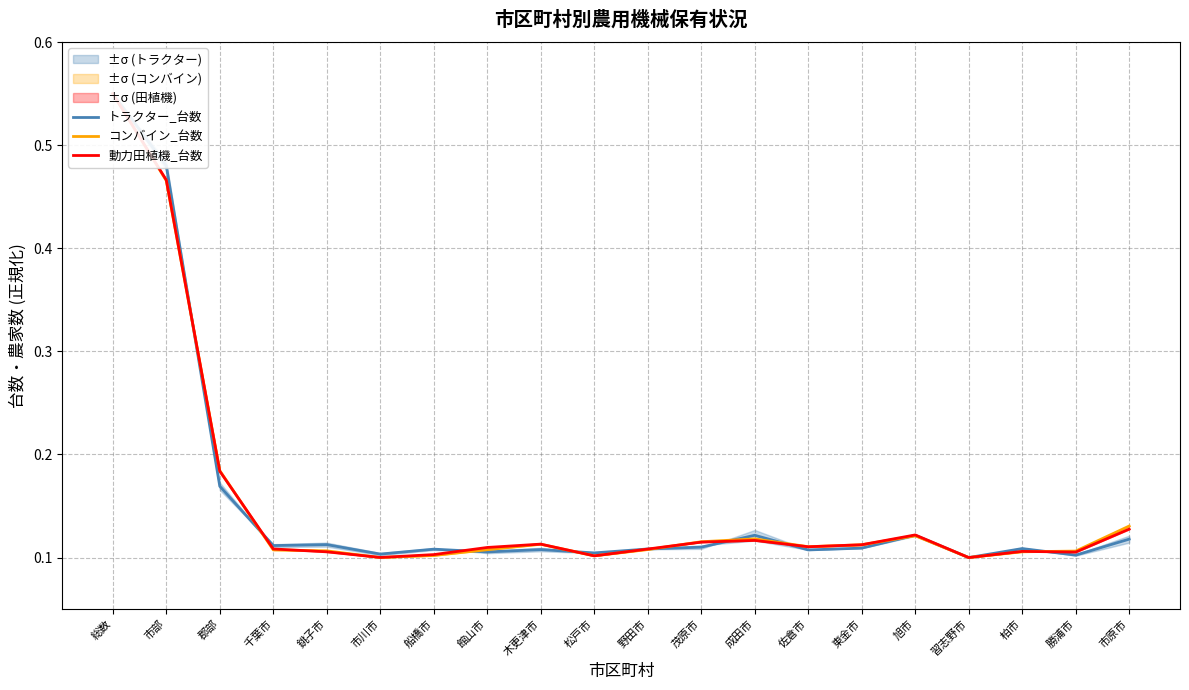

At which category does コンバイン_台数 reach its first local peak?

木更津市